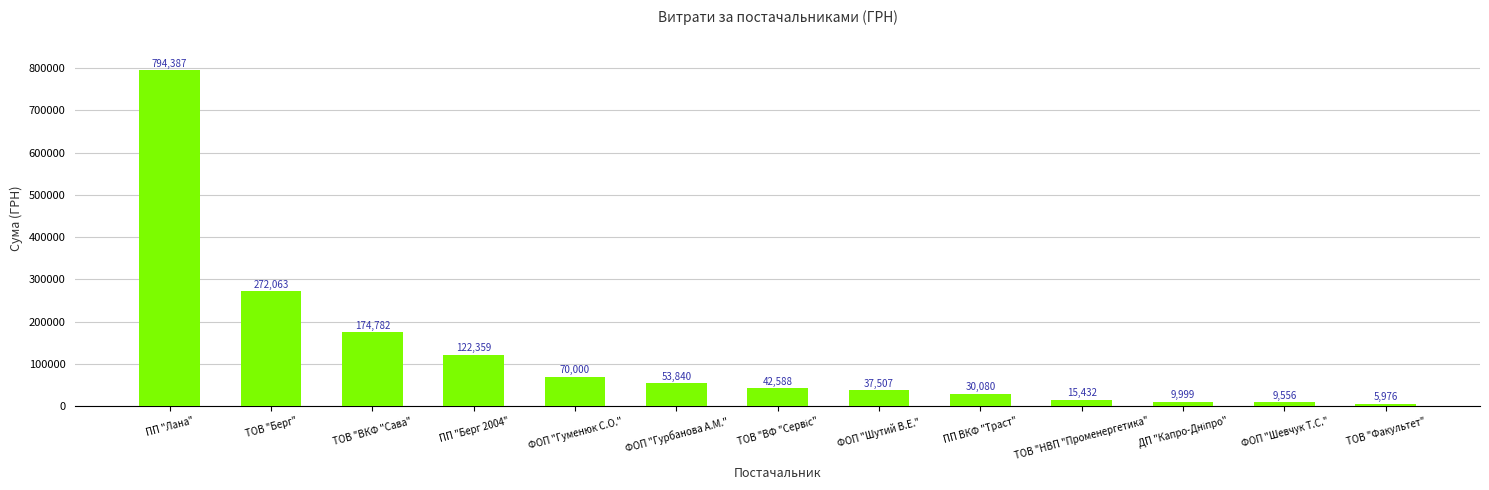

The value at ФОП "Гурбанова А.М." is 53840.0. True or false?

True